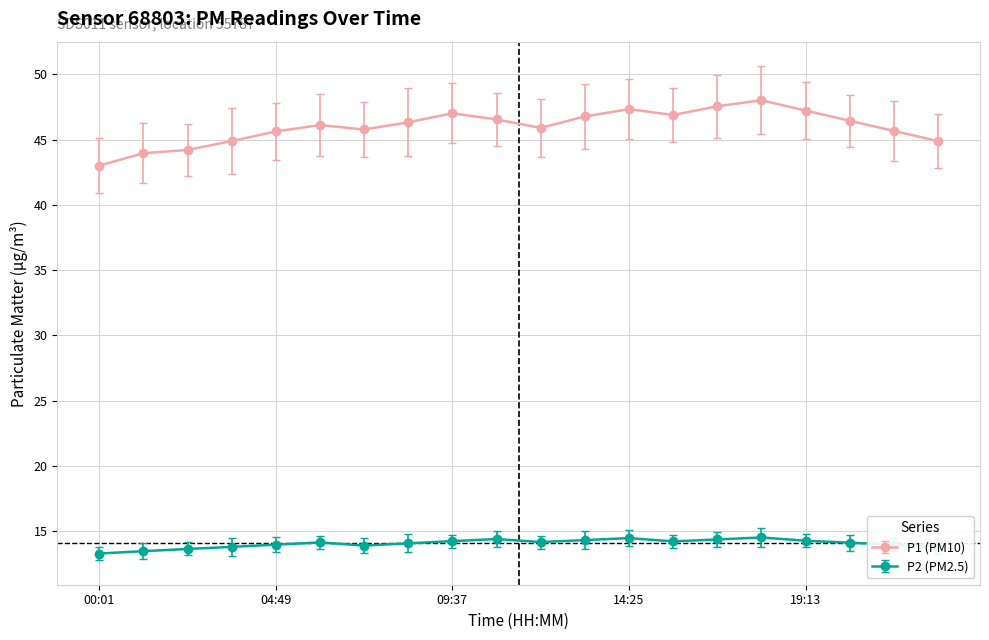

Which series has the largest total across all categories?

P1 (PM10)